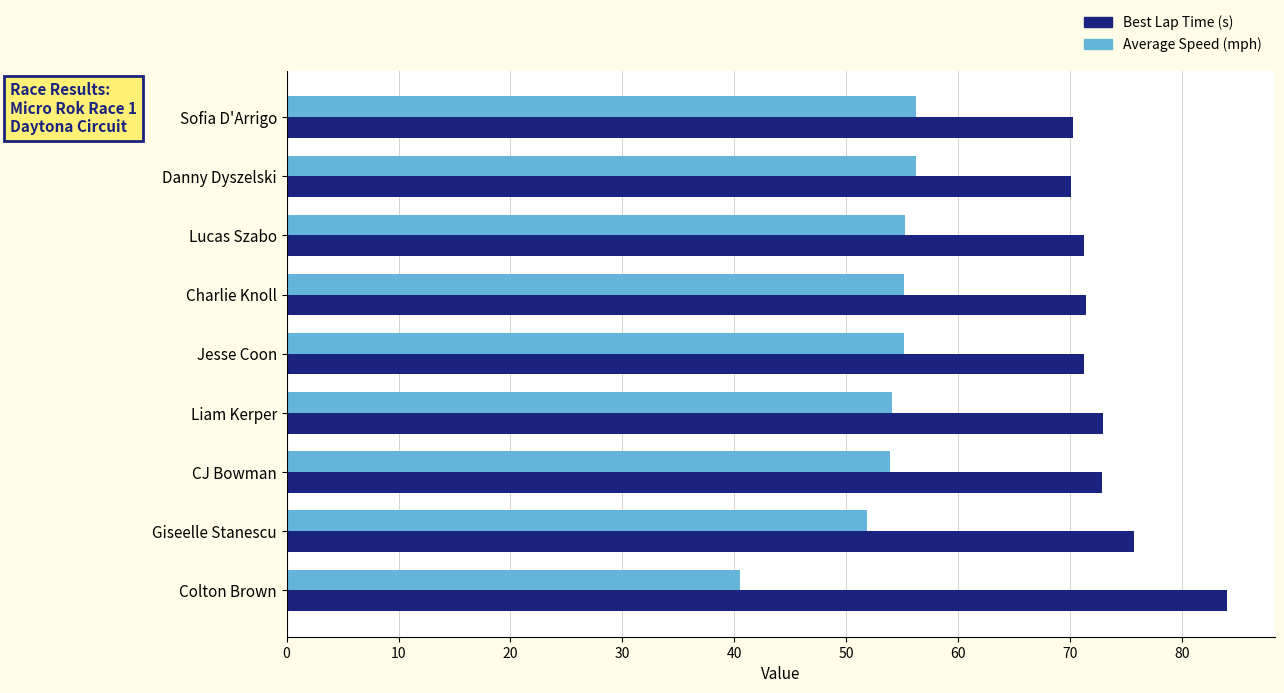

At how many categories does at least one series exceed 63?

9